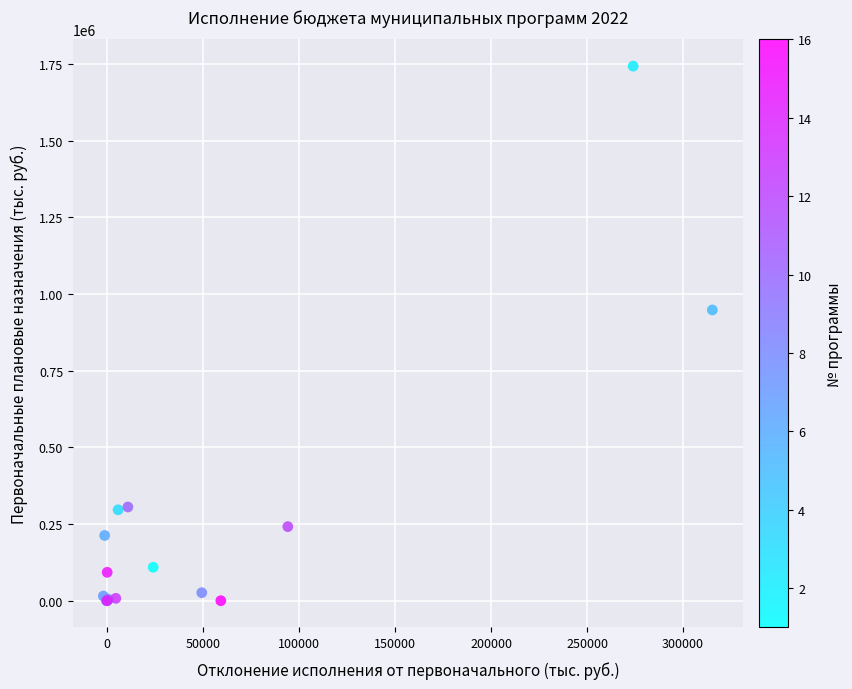

What Y value in the scatter plot is closest to 871797?

948298.7